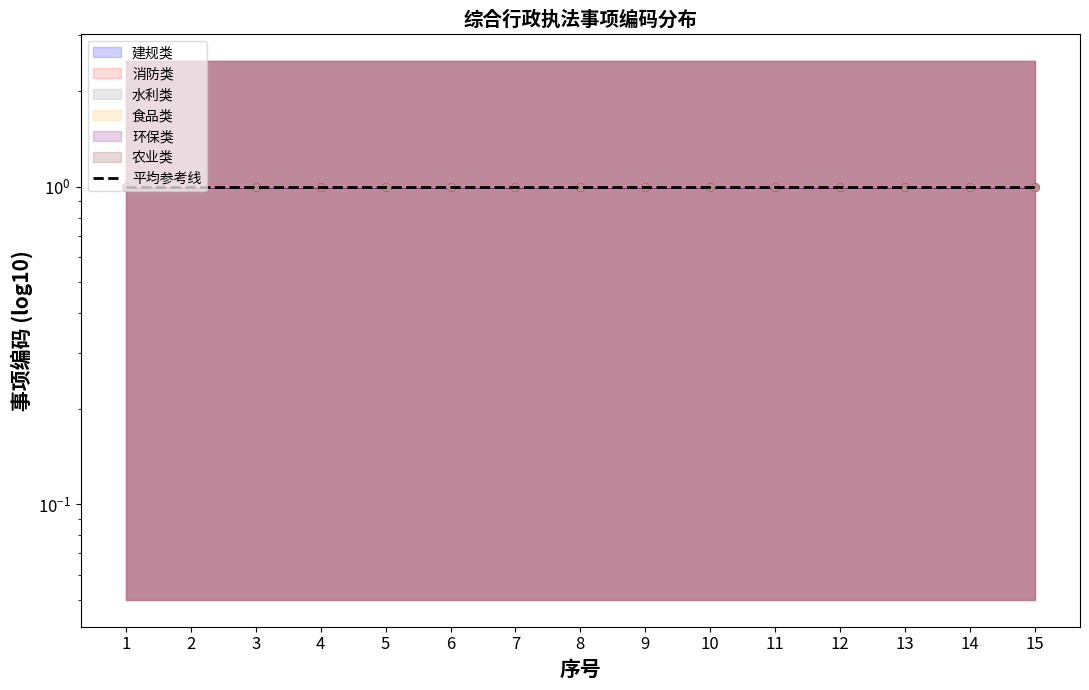

How many data points does each series have?

15